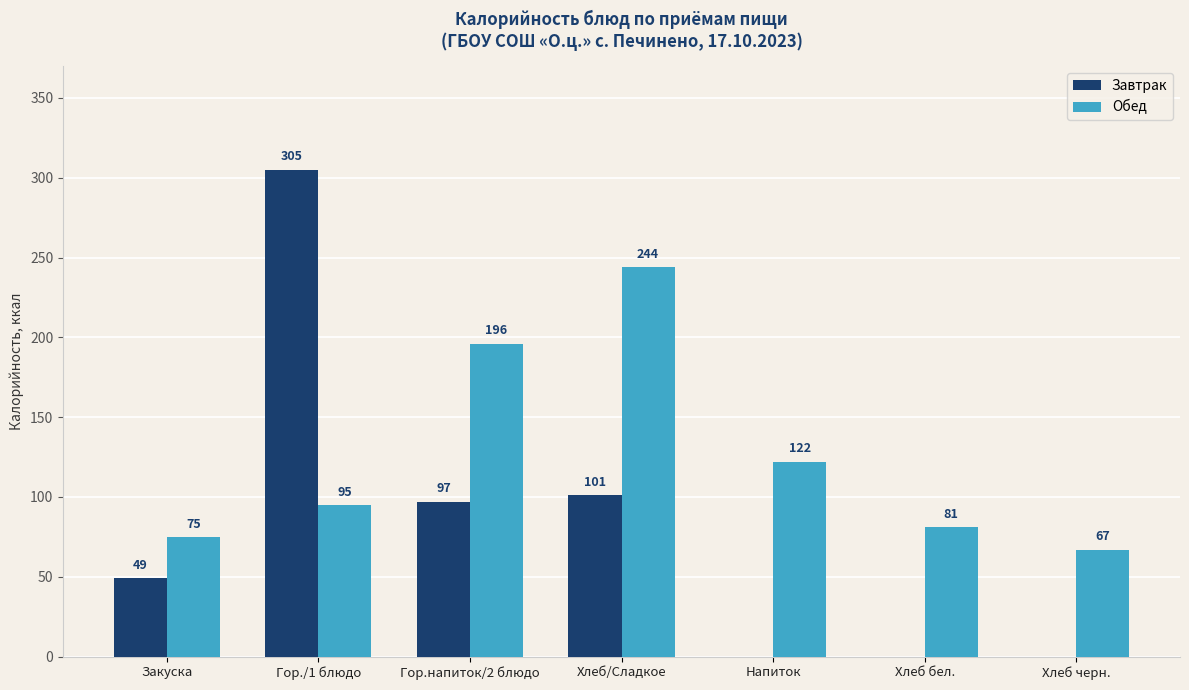

Is it true that Обед equals 75 at Закуска?

True